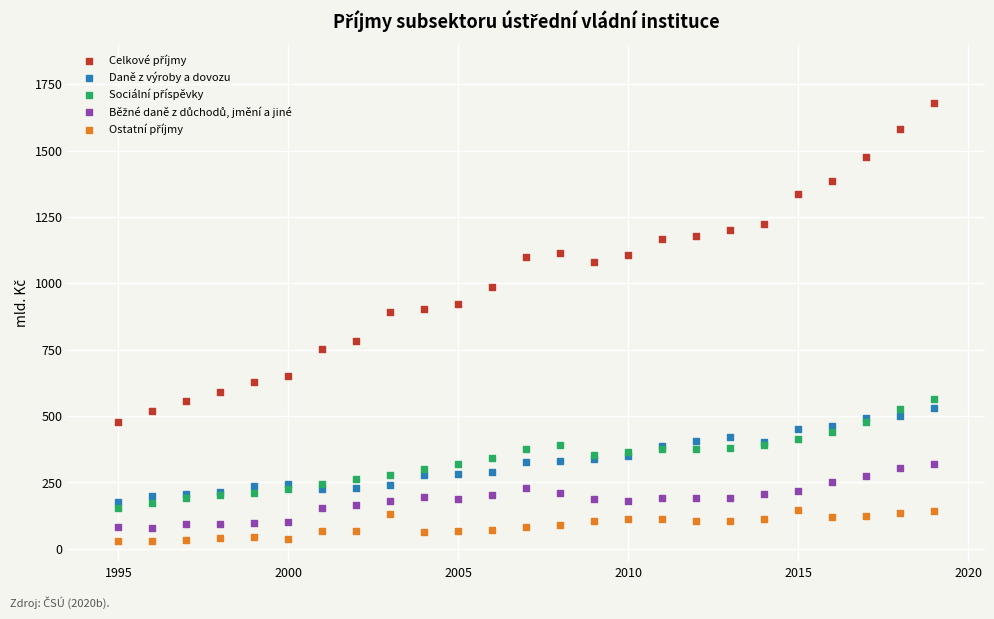

What is the X range (max minus min) for the scatter plot?

24.0